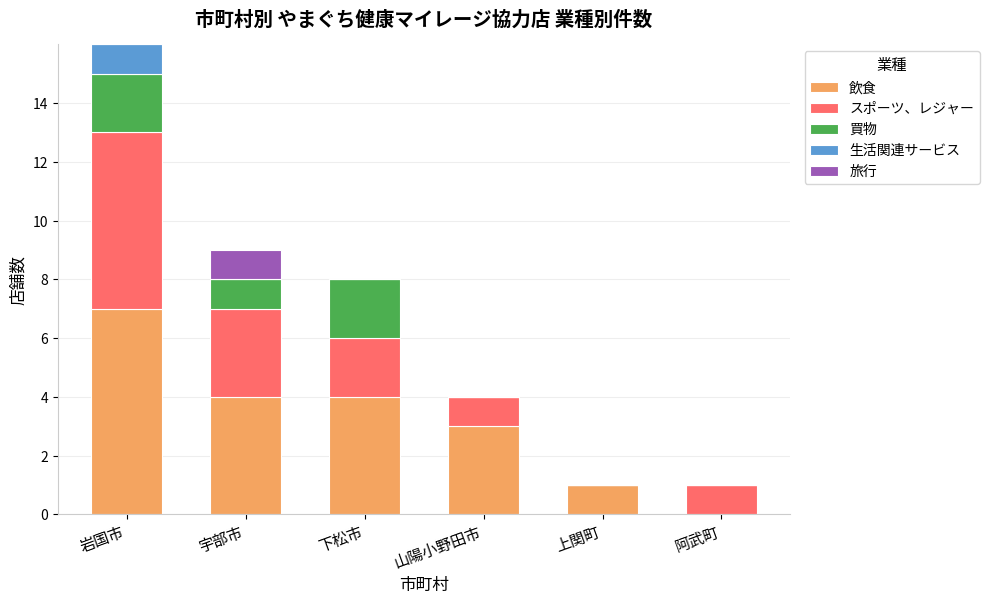

The 飲食 series shows 0 at 上関町. True or false?

False